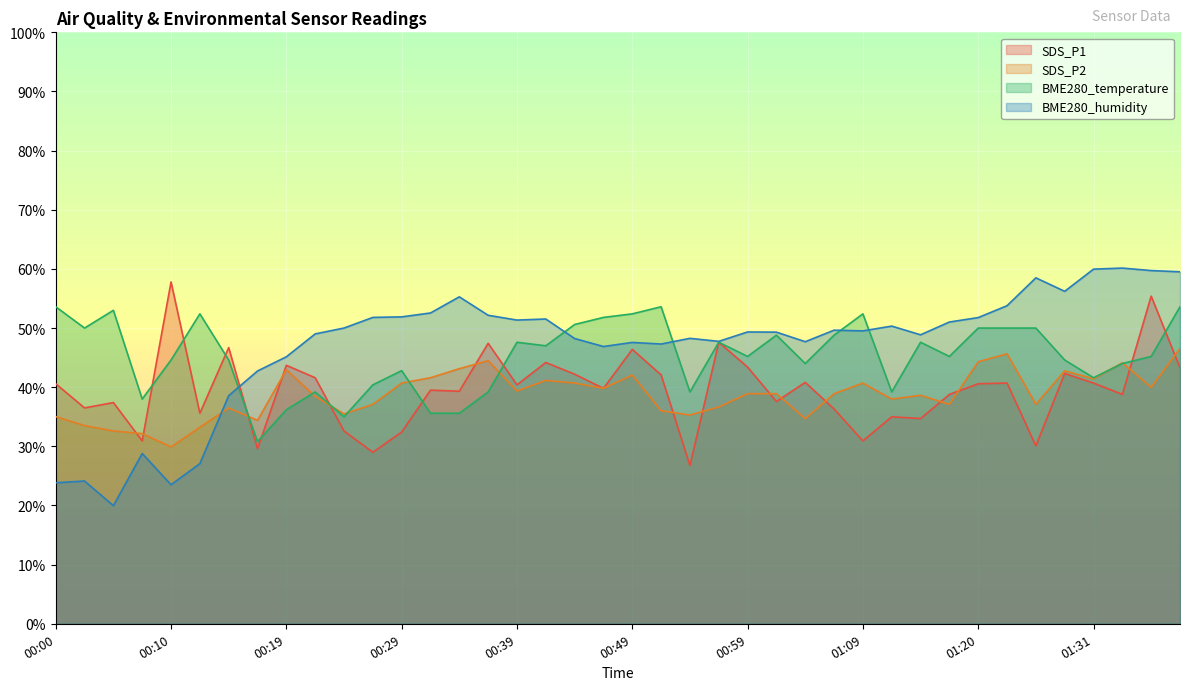

At which label does SDS_P1 reach its minimum?

00:54